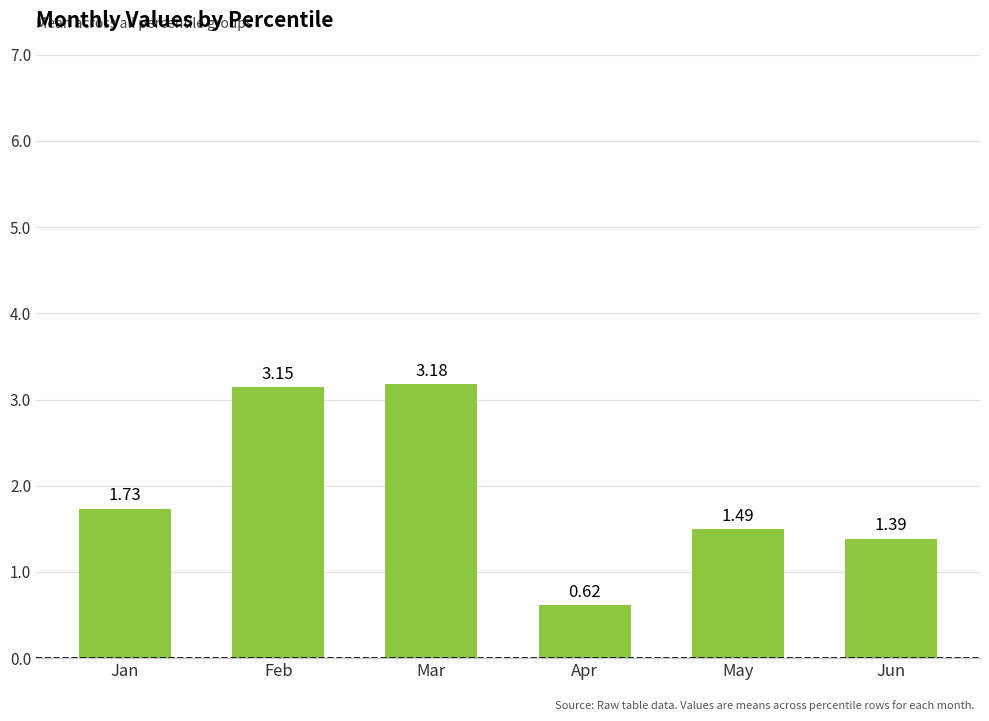

What value does the data have at May?

1.5